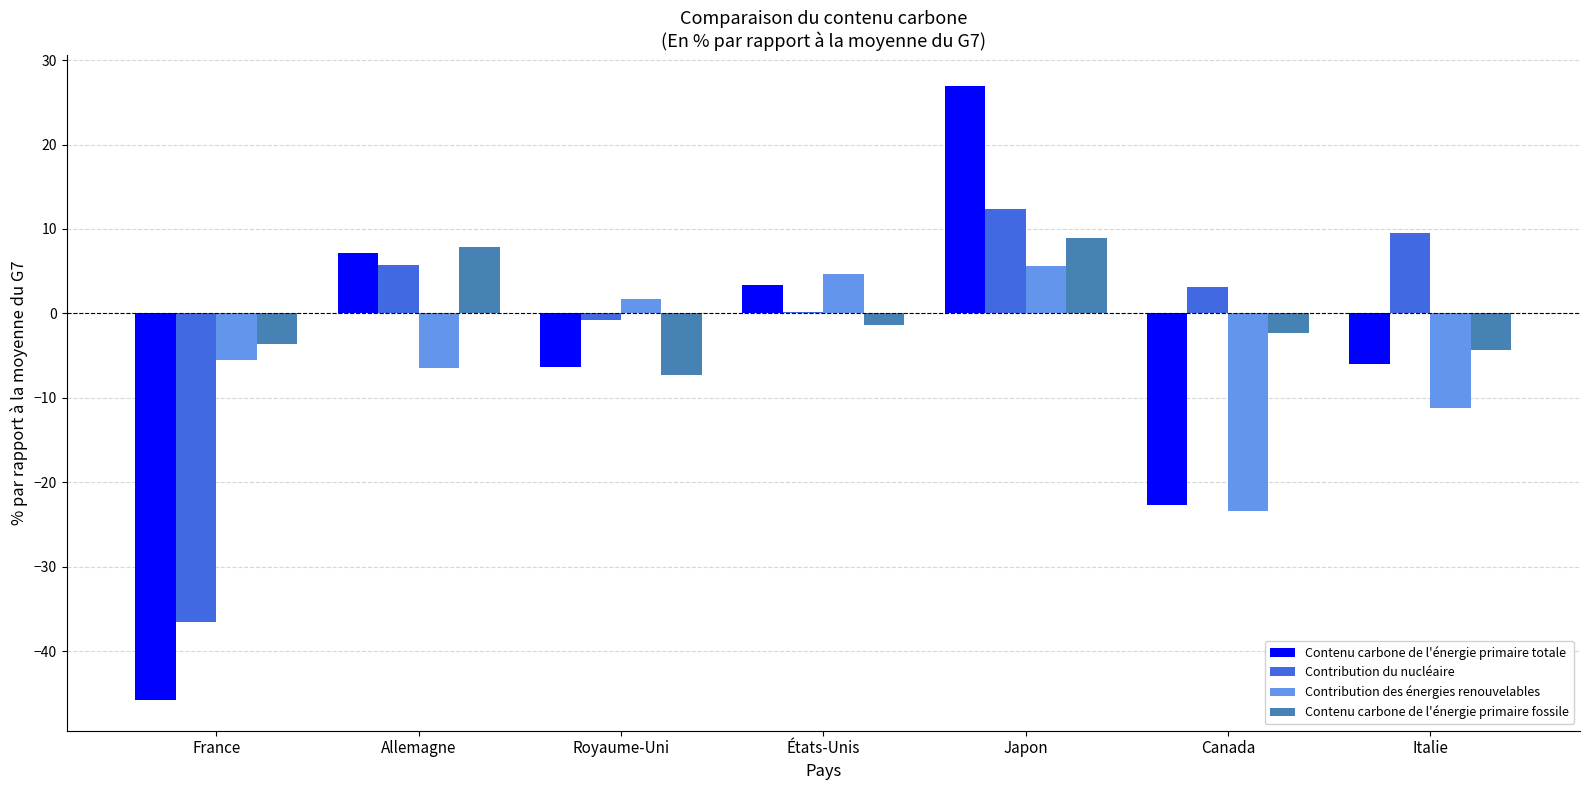

Between France and Allemagne, which series saw the biggest shift?

Contenu carbone de l'énergie primaire totale